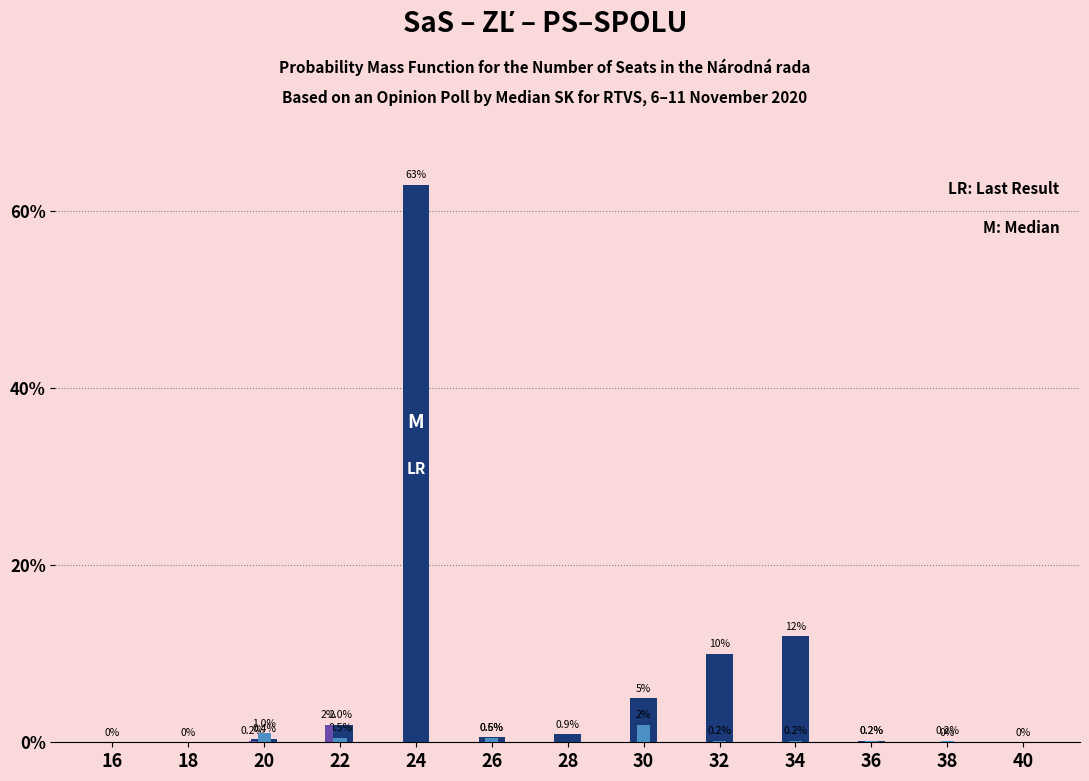

What is the maximum value shown in the chart?

63.0